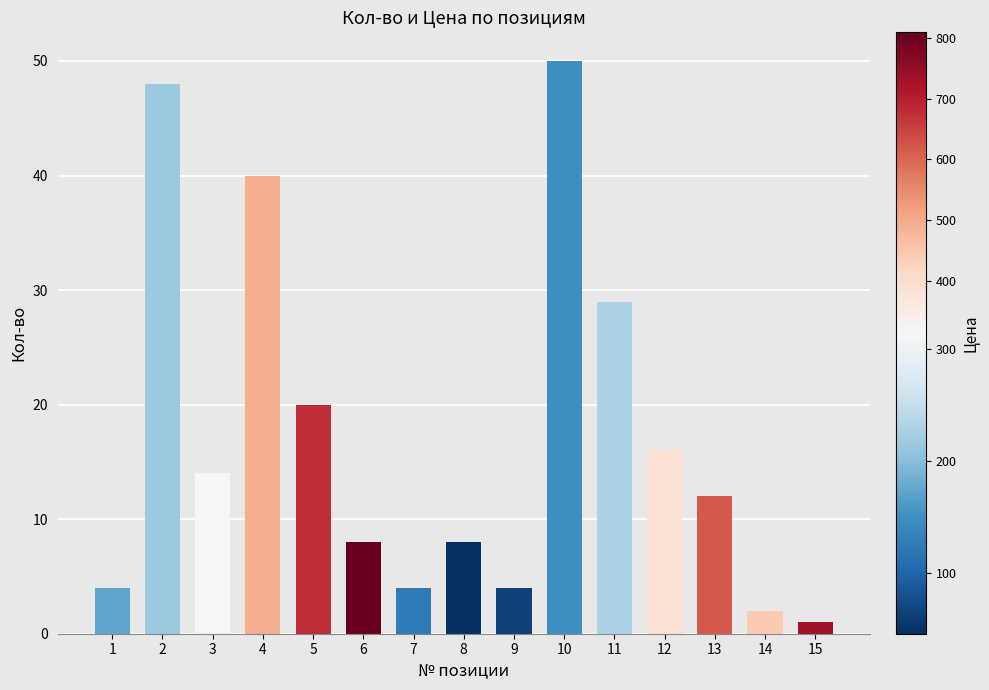

True or false: the data shows 12 at 13.

True